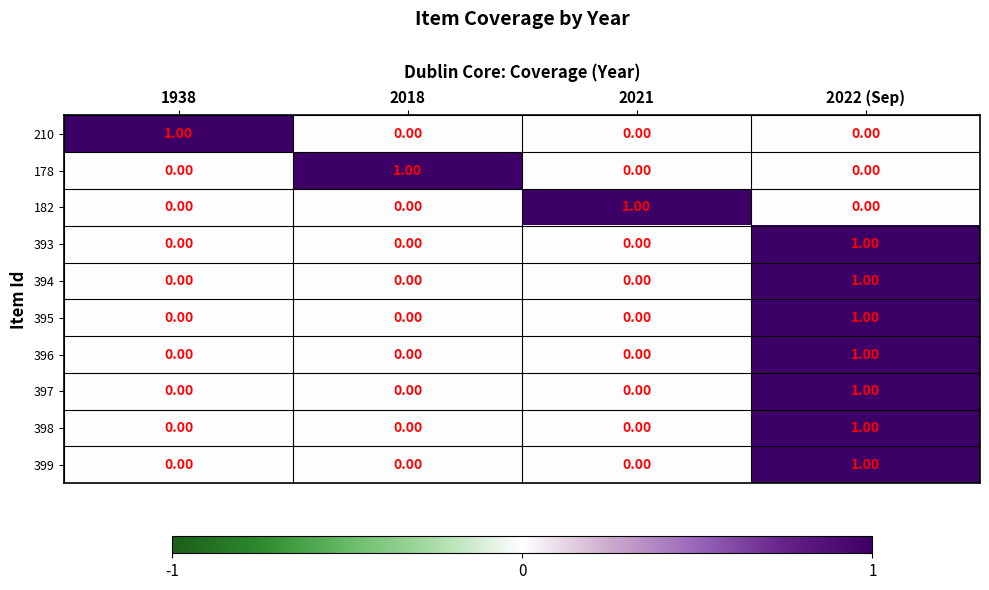

At which category is the sum across all series the highest?

2022 (Sep)